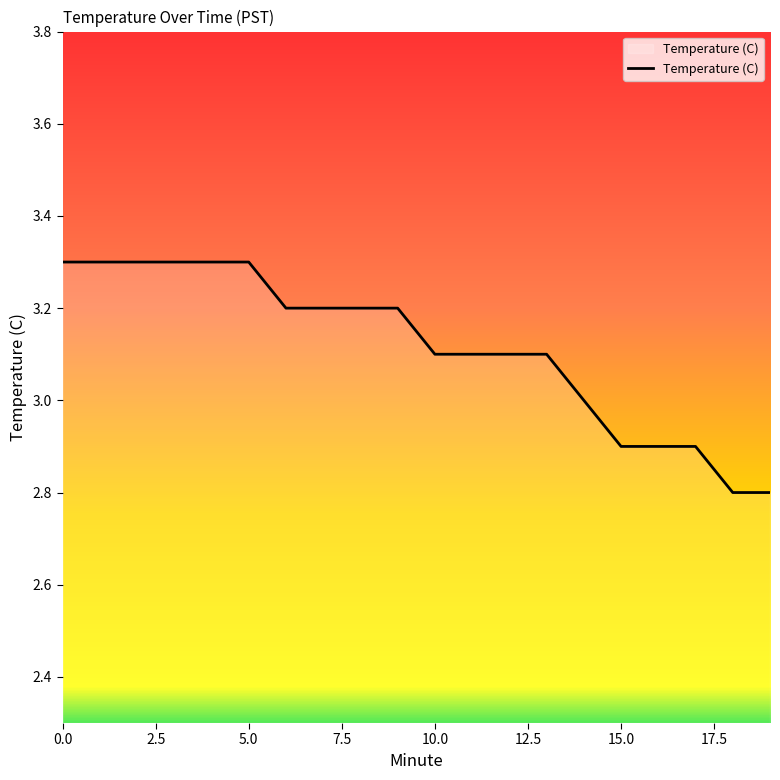

What is the difference between the maximum and minimum values?

0.5